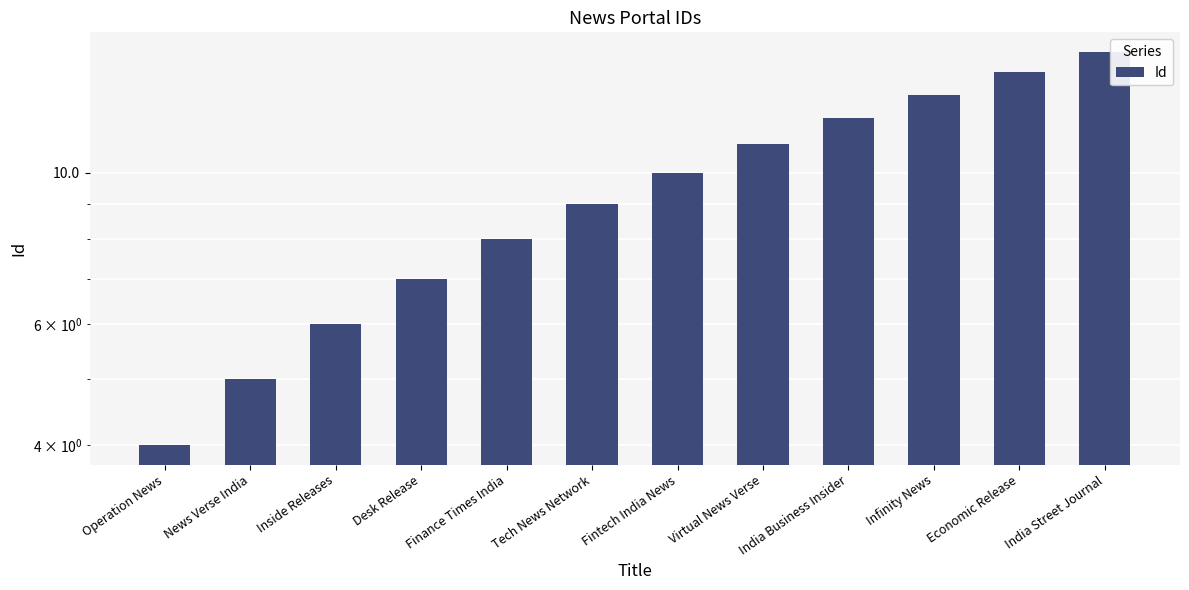

What is the average value?

10